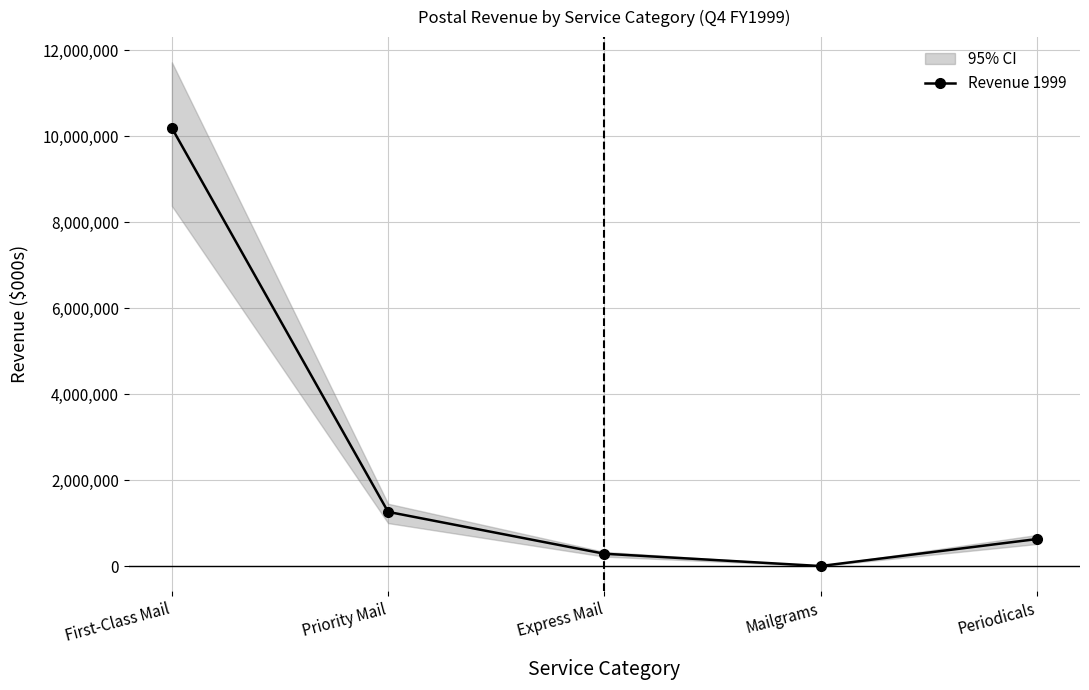

What is the difference between the values at Mailgrams and First-Class Mail?

10185938